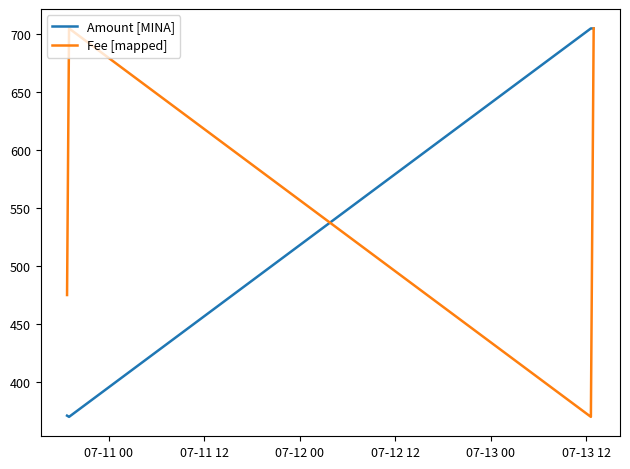

True or false: Amount [MINA] has more than 2 points higher than both neighbors.

False